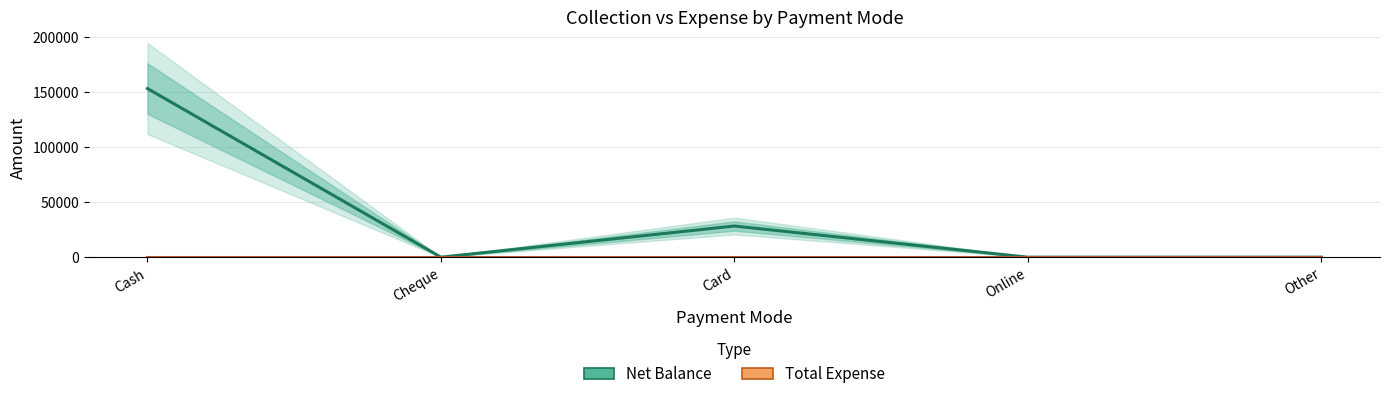

True or false: Net Balance and Total Expense cross at least once.

False